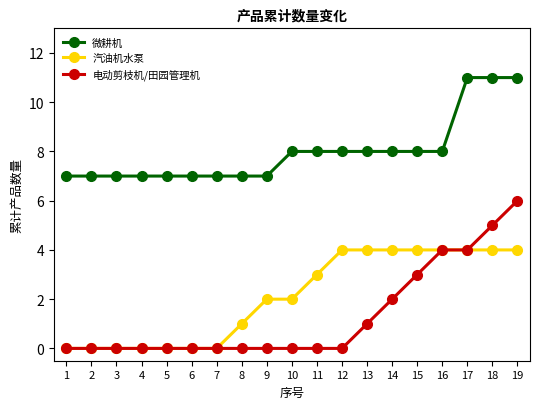

Count the number of data series in this chart.

3